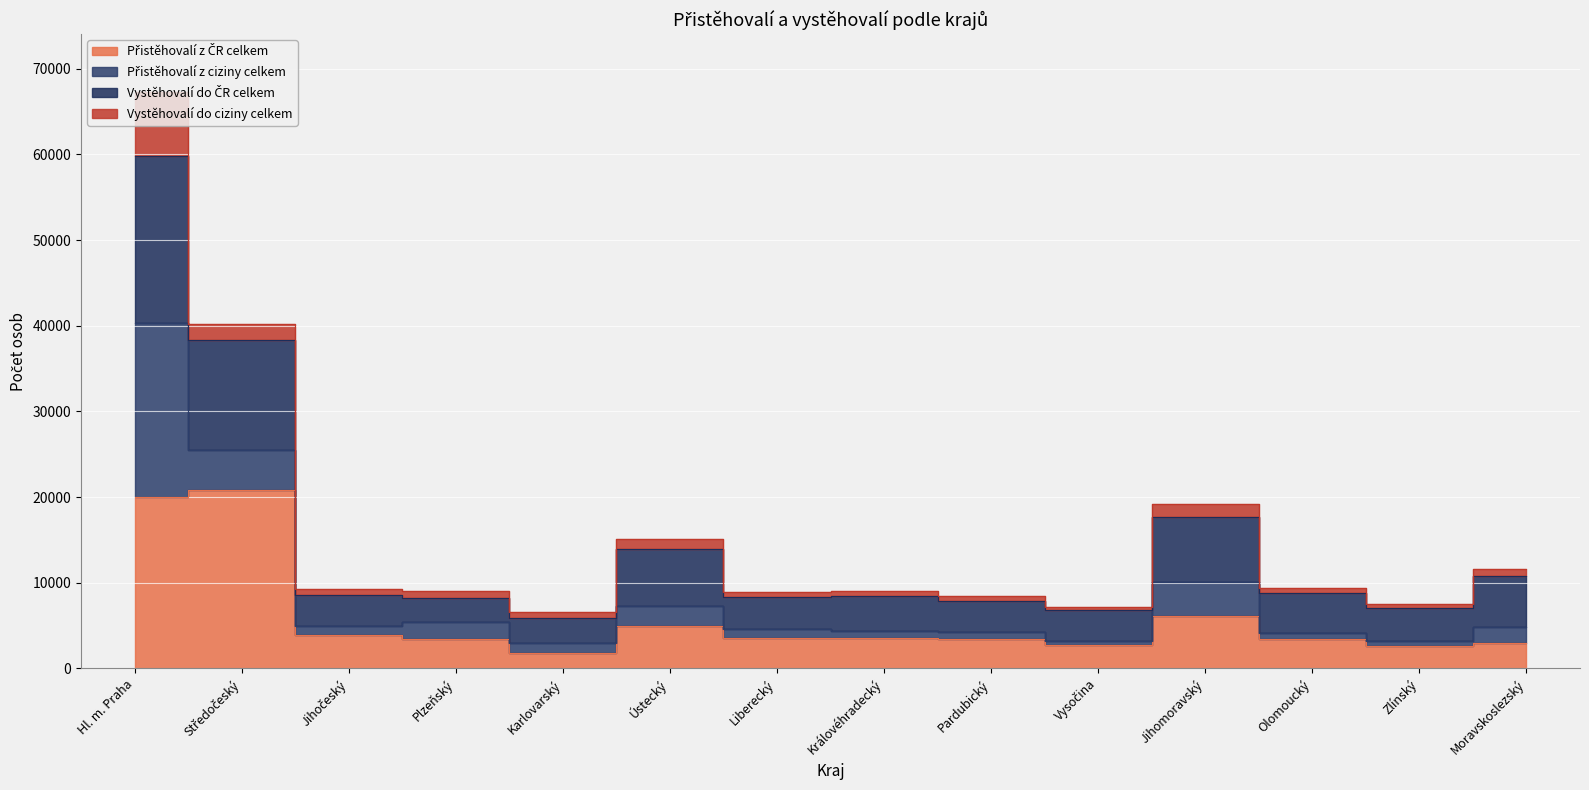

Which has a higher value, Olomoucký or Karlovarský?

Olomoucký